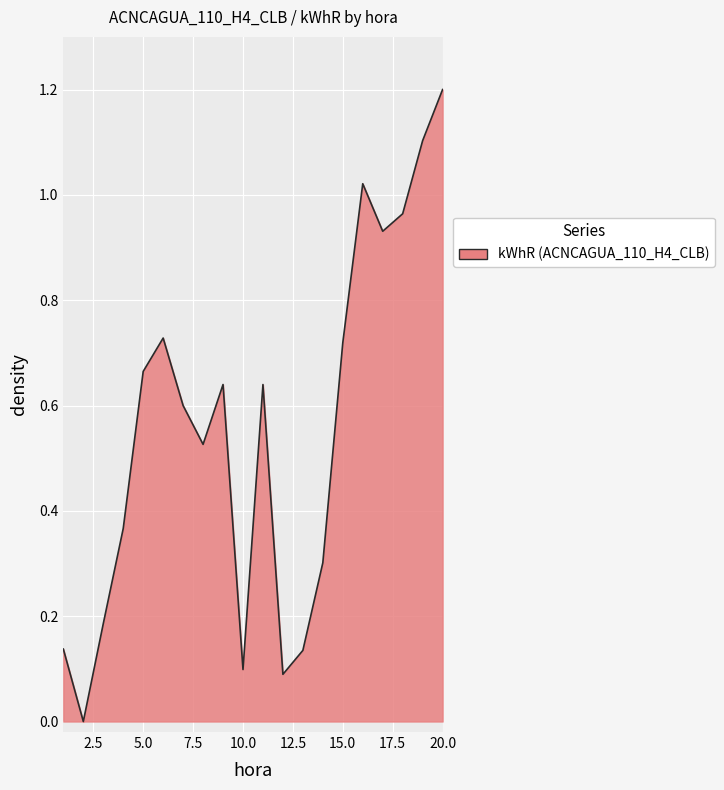

What is the greatest value displayed?

1.2